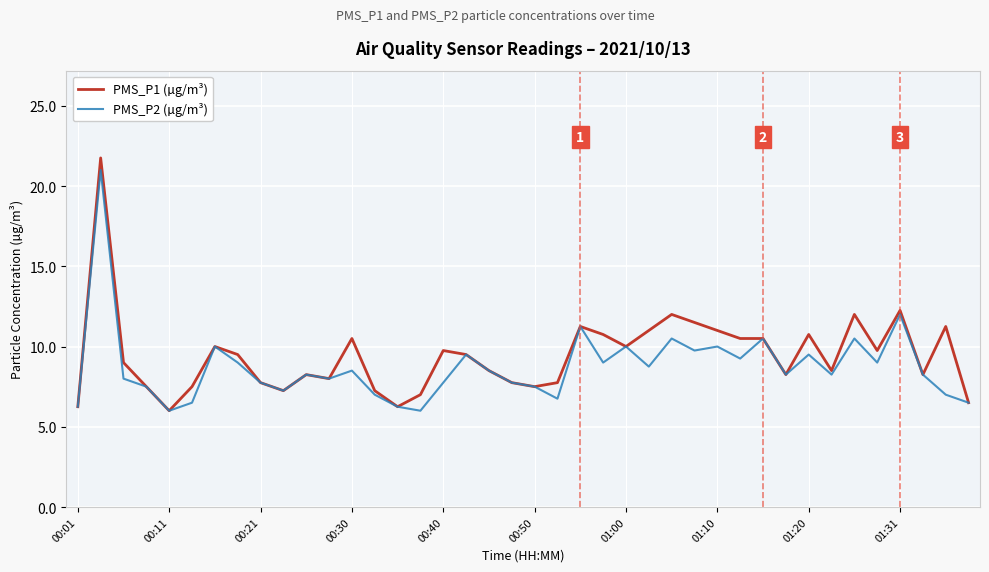

Which series has the largest range (max minus min)?

PMS_P1 (µg/m³)